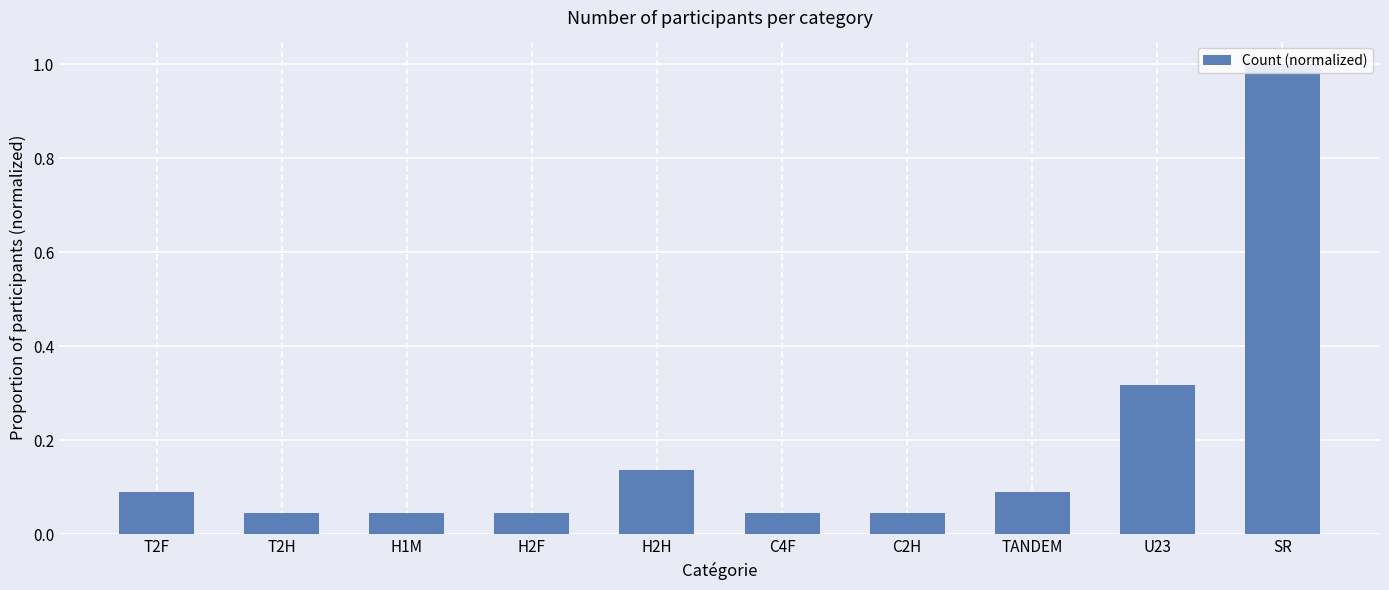

What is the maximum value shown in the chart?

1.0